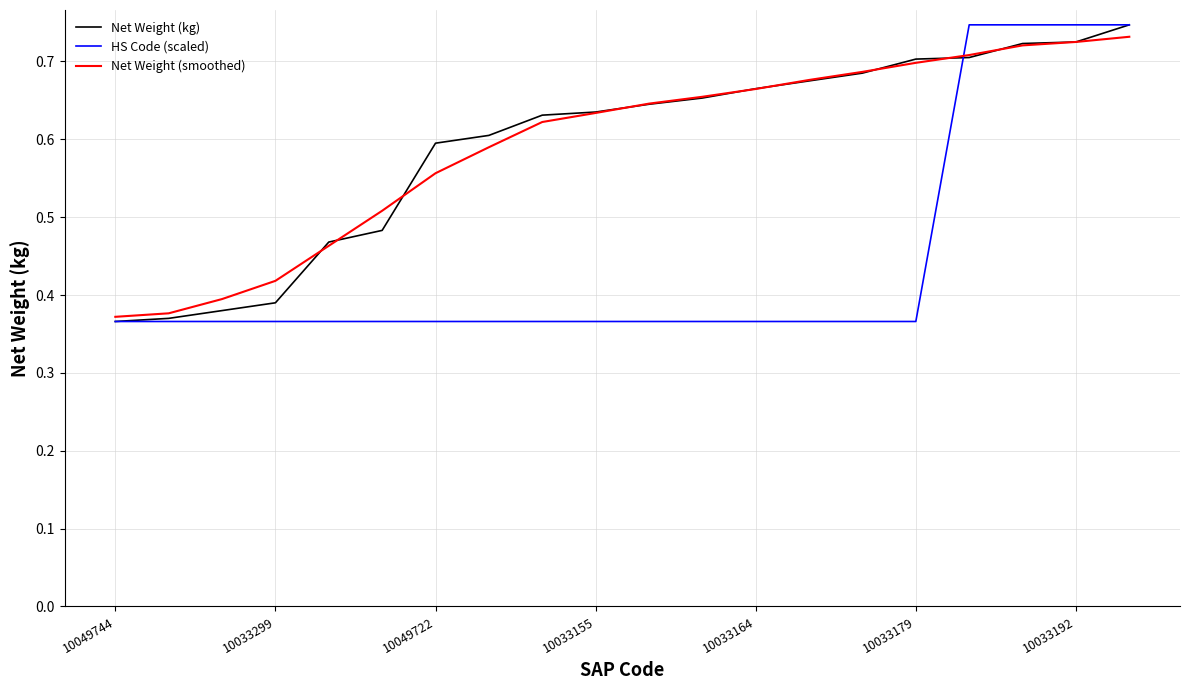

What are all the series names shown in the legend?

Net Weight (kg), HS Code (scaled), Net Weight (smoothed)